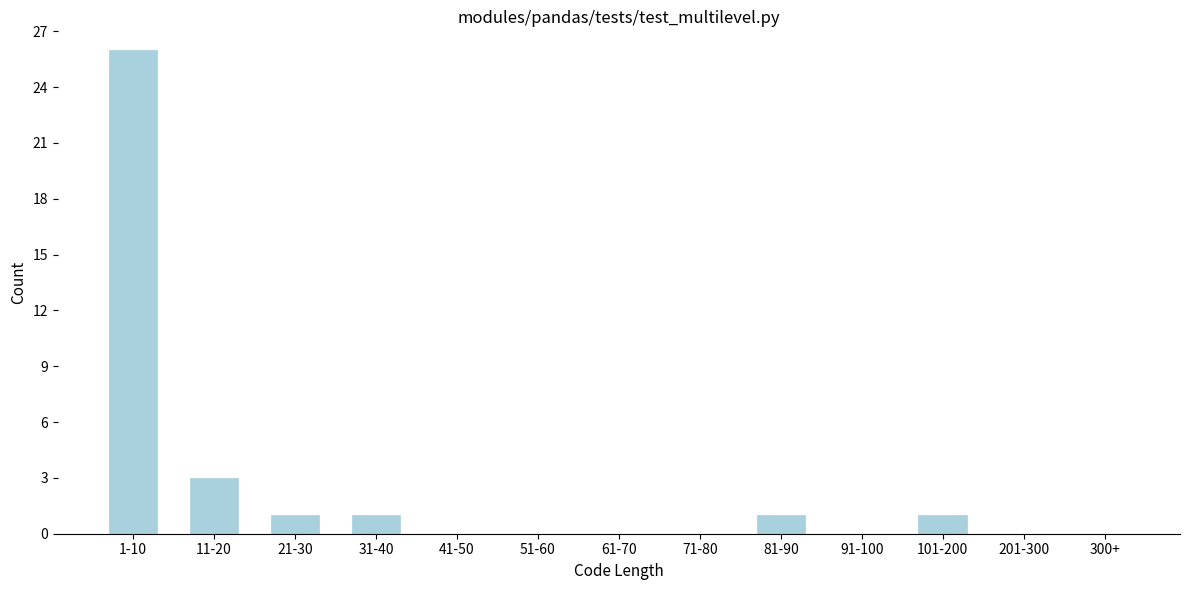

Reading left to right, what are all the values shown in this chart?

1-10=26	11-20=3	21-30=1	31-40=1	41-50=0	51-60=0	61-70=0	71-80=0	81-90=1	91-100=0	101-200=1	201-300=0	300+=0